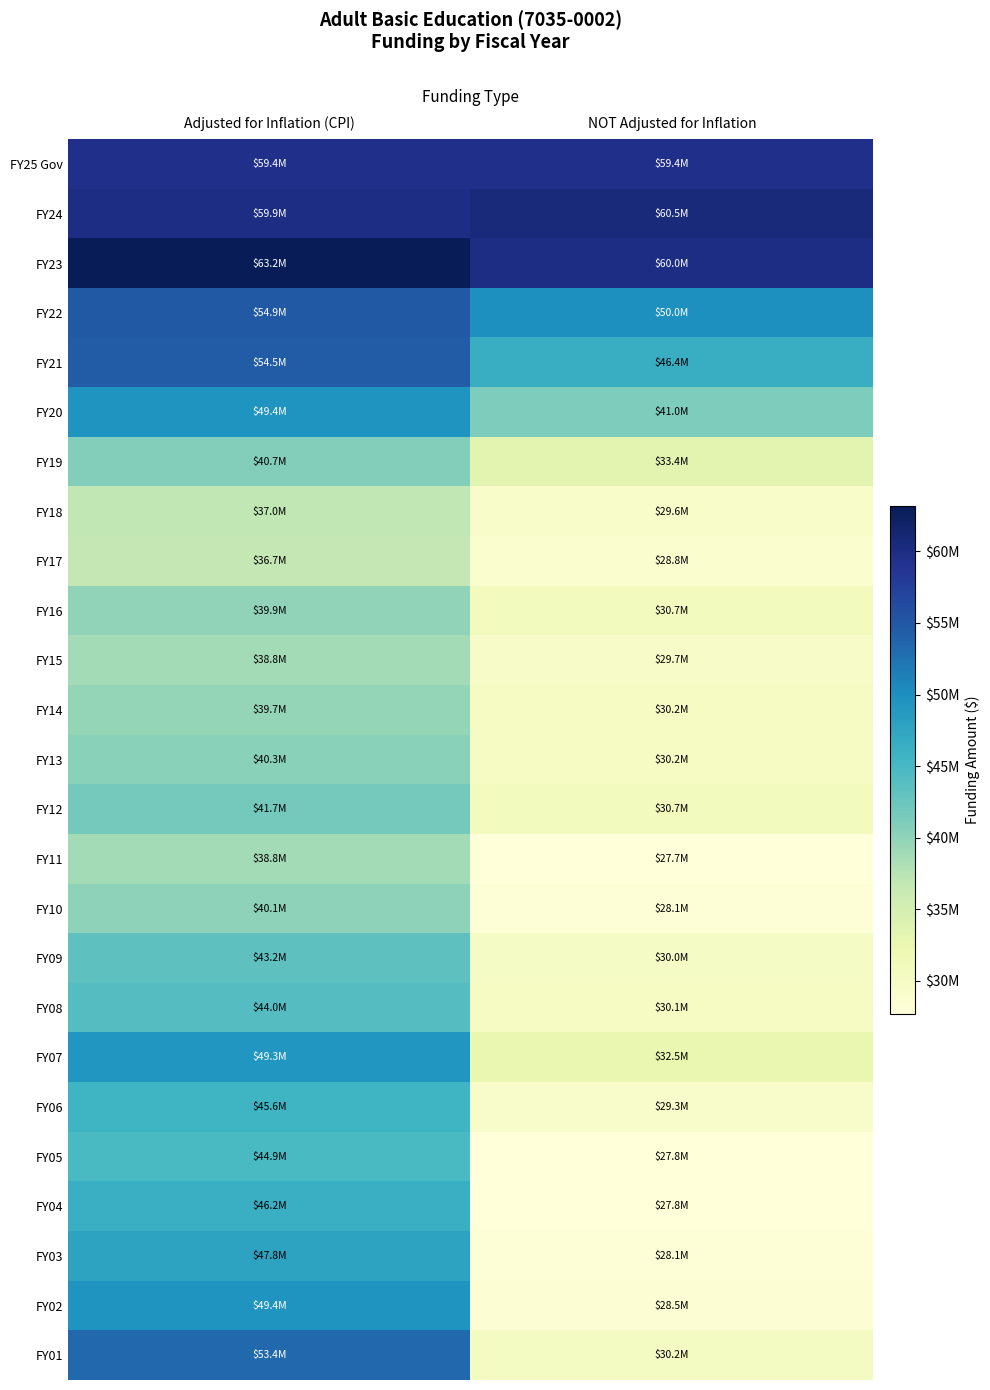

What is the total value across all series at NOT Adjusted for Inflation?

880714582